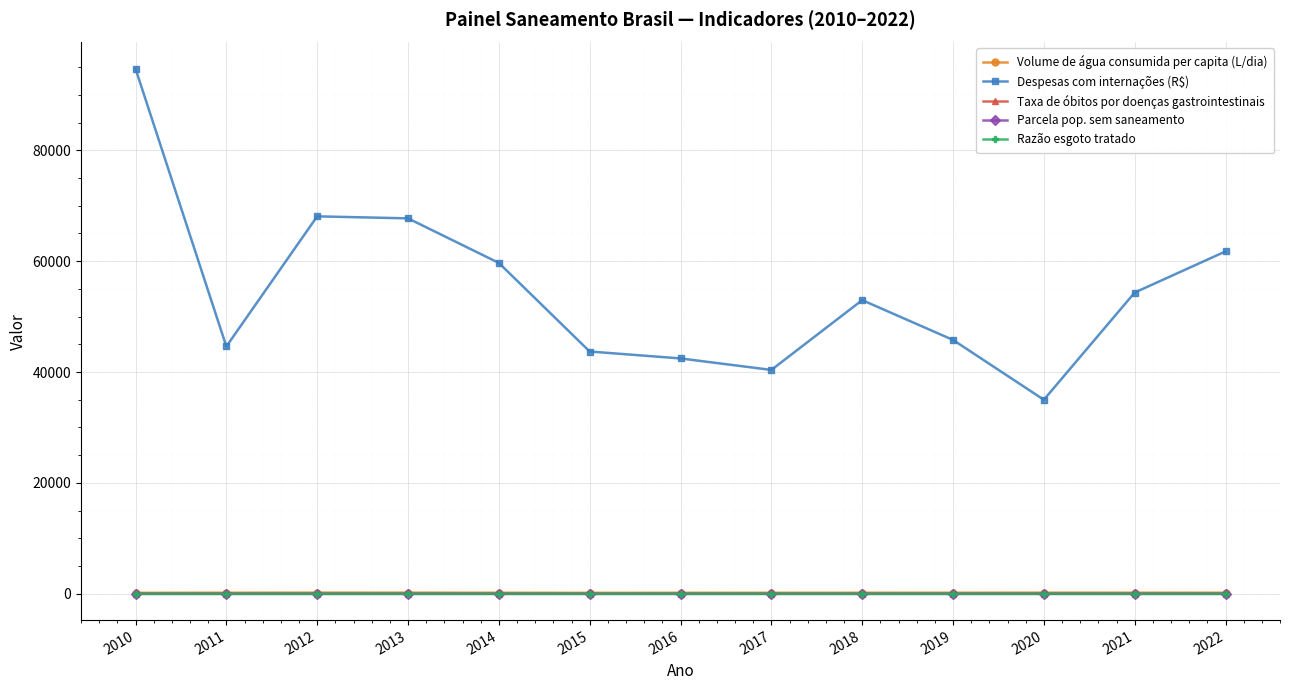

The value of Taxa de óbitos por doenças gastrointestinais at 2018 is 0.0. True or false?

True